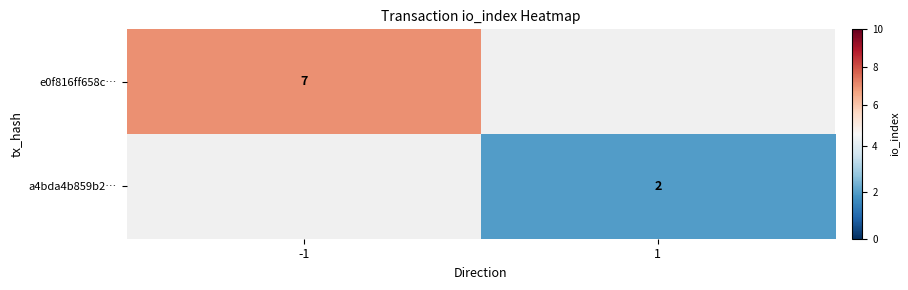

Is it true that a4bda4b859b2… equals 2 at 1?

True